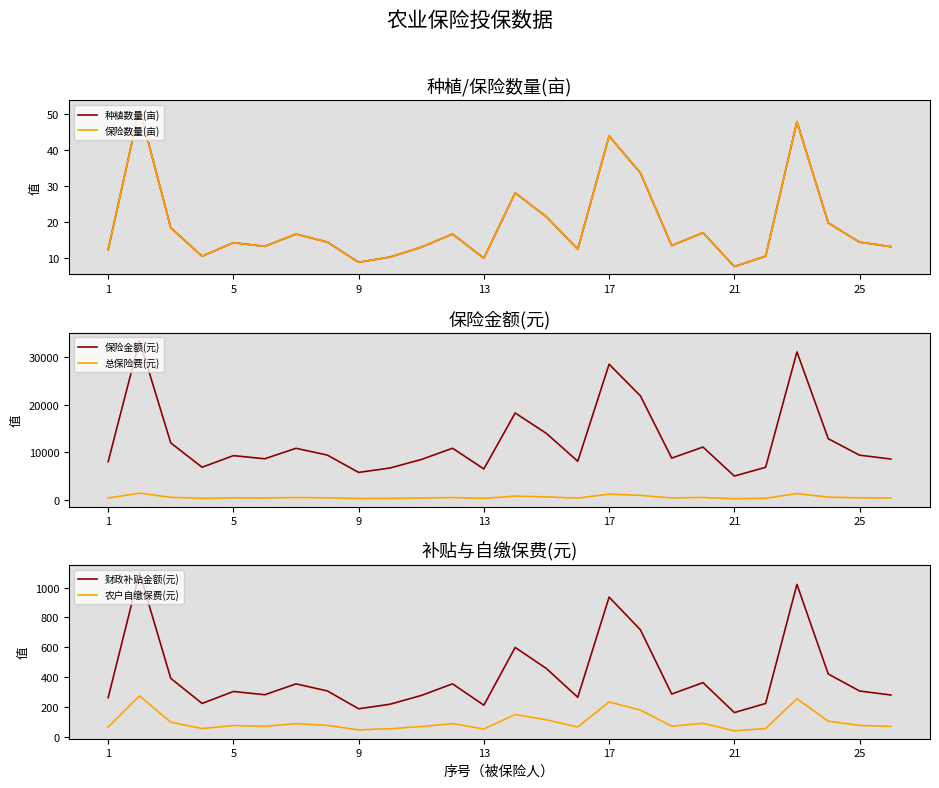

What are all the series names shown in the legend?

种植数量(亩), 保险数量(亩), 保险金额(元), 总保险费(元), 财政补贴金额(元), 农户自缴保费(元)